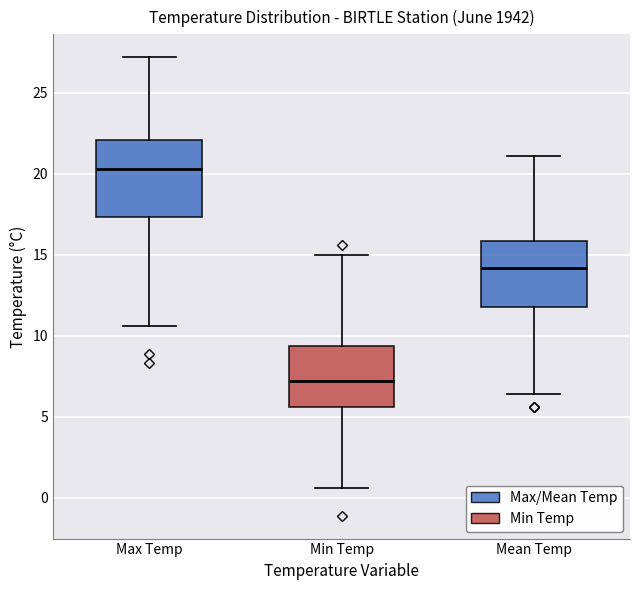

Comparing the boxes themselves (not the whiskers), which one is the tallest?

Max Temp